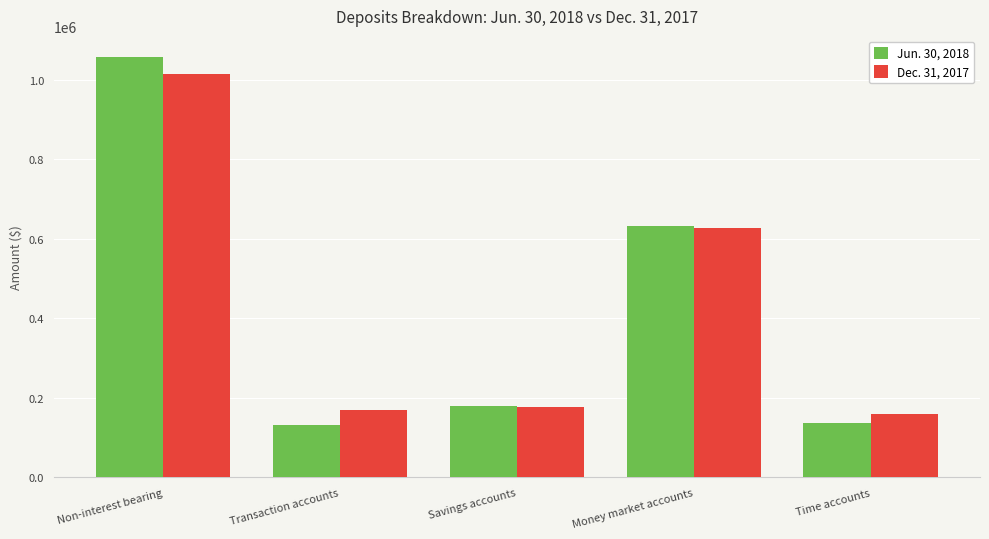

What are all the series names shown in the legend?

Jun. 30, 2018, Dec. 31, 2017